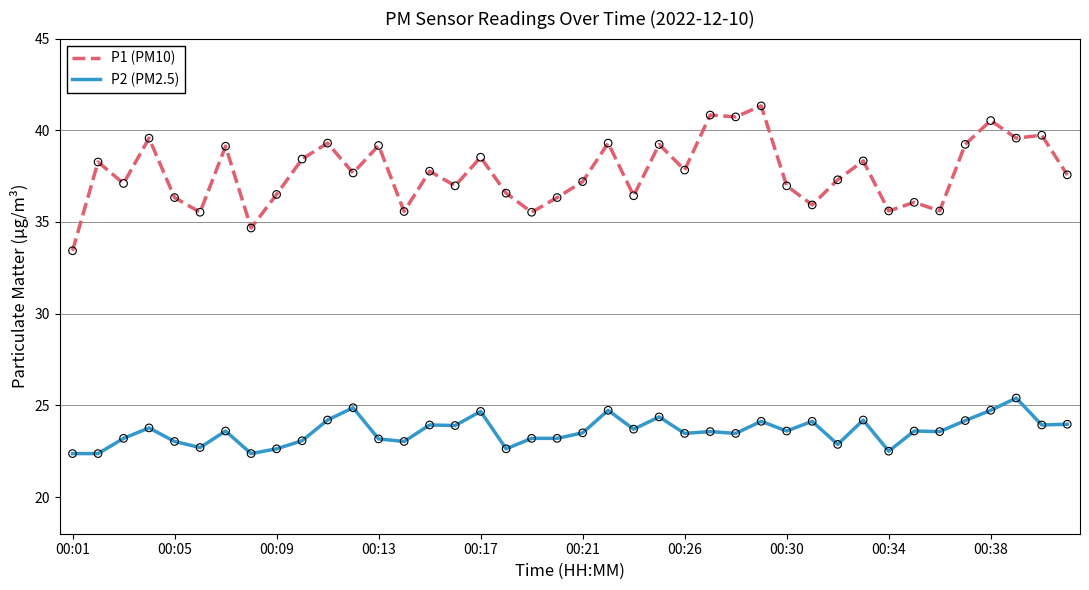

List the series in order of their peak value, lowest first.

P2 (PM2.5), P1 (PM10)